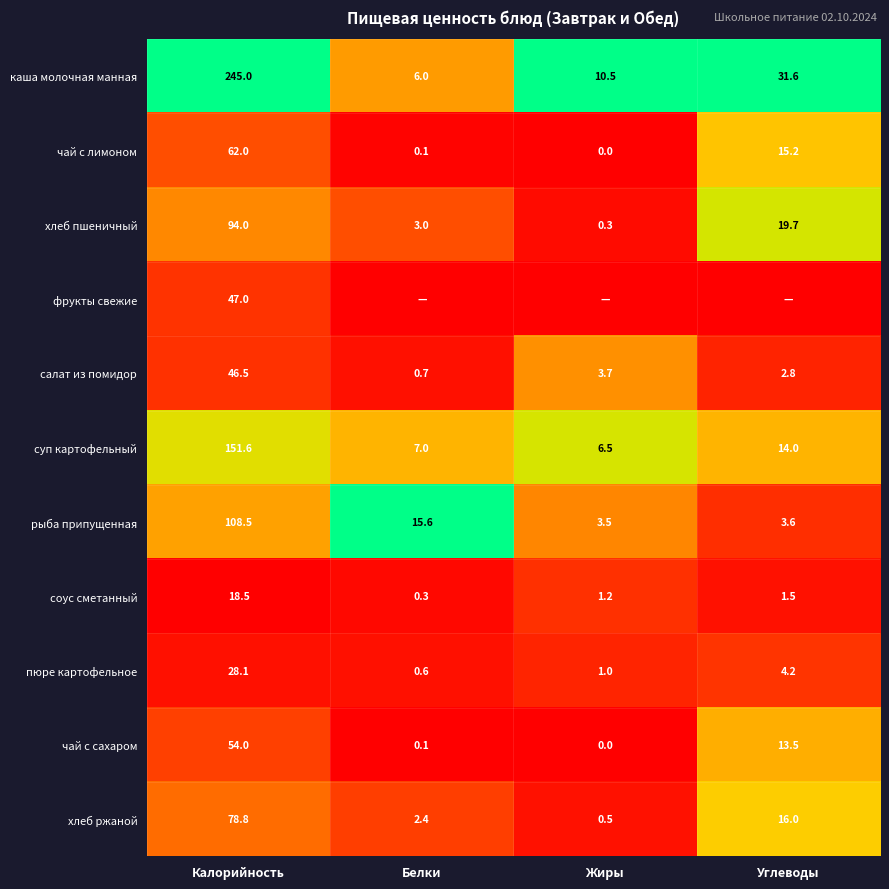

At which label does хлеб пшеничный first exceed 19?

Калорийность